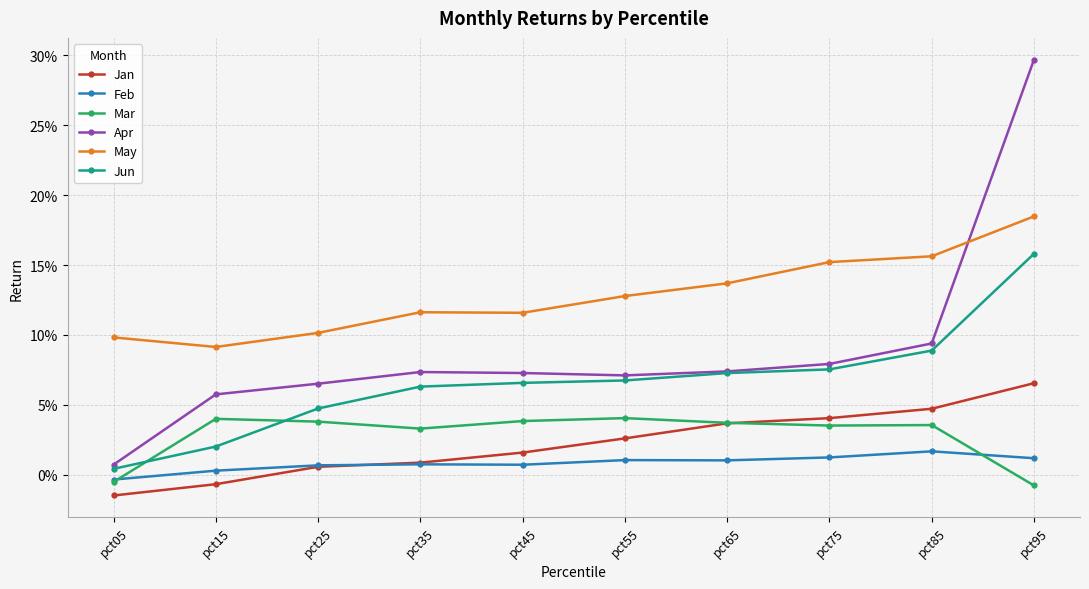

Reading left to right, extract all data points from this chart.

Jan: -0.0	-0.0	0.0	0.0	0.0	0.0	0.0	0.0	0.0	0.1
Feb: -0.0	0.0	0.0	0.0	0.0	0.0	0.0	0.0	0.0	0.0
Mar: -0.0	0.0	0.0	0.0	0.0	0.0	0.0	0.0	0.0	-0.0
Apr: 0.0	0.1	0.1	0.1	0.1	0.1	0.1	0.1	0.1	0.3
May: 0.1	0.1	0.1	0.1	0.1	0.1	0.1	0.2	0.2	0.2
Jun: 0.0	0.0	0.0	0.1	0.1	0.1	0.1	0.1	0.1	0.2